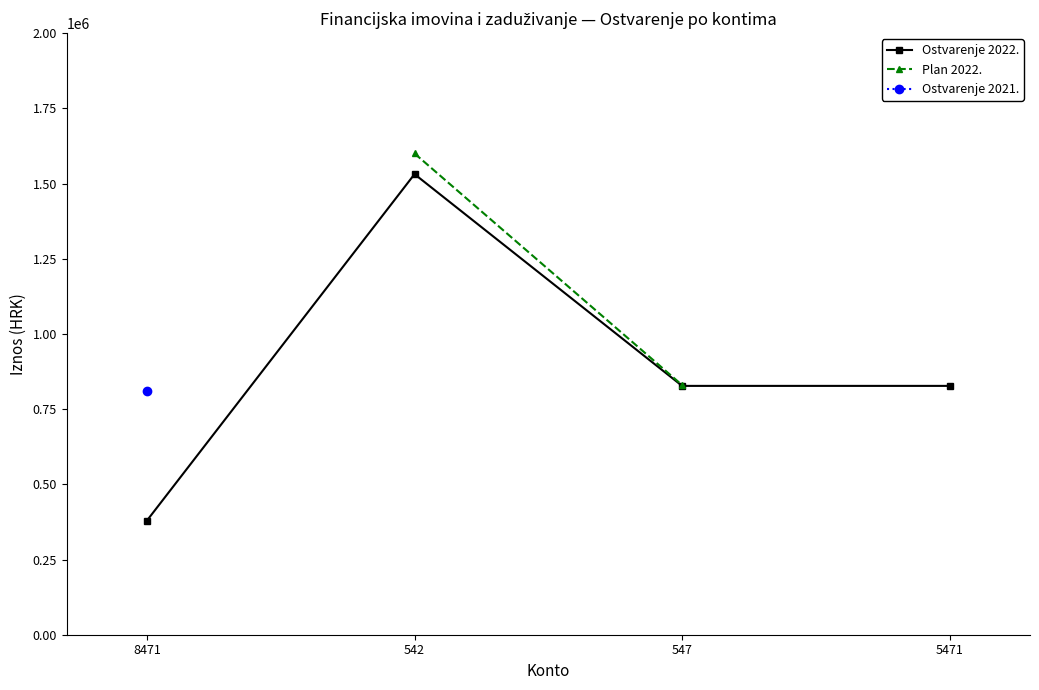

What is the value of the Ostvarenje 2022. point at the 4th from the left?

827292.4